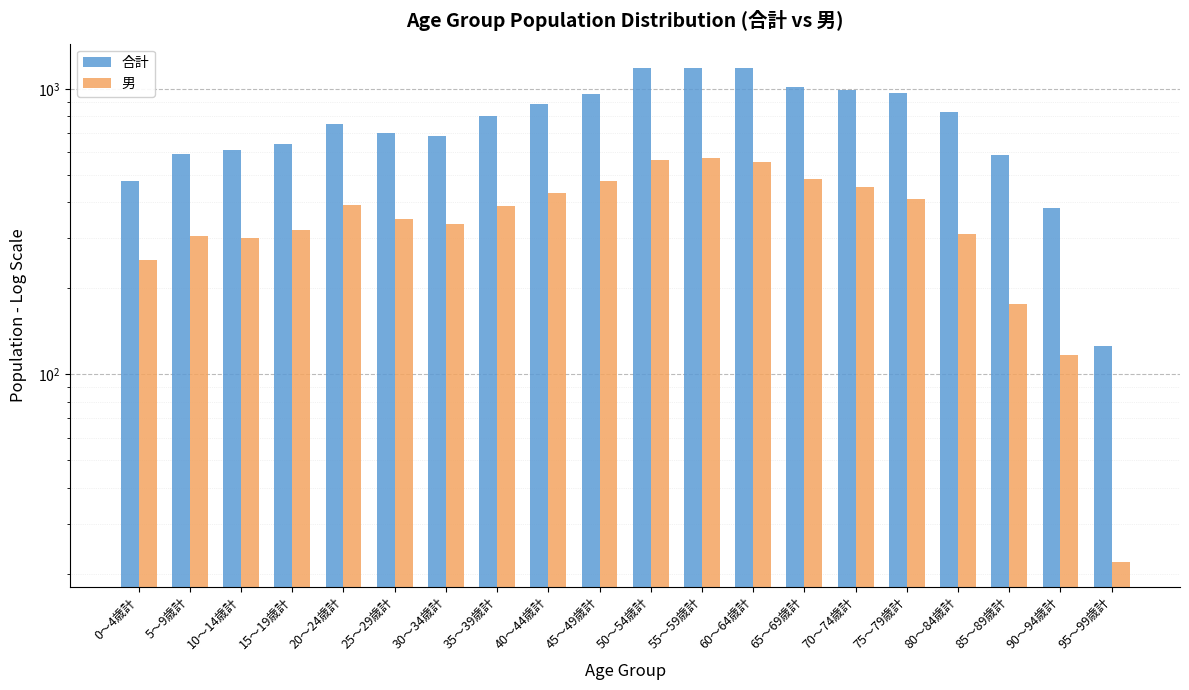

What is the difference between the highest and lowest values at 75～79歳計?

557